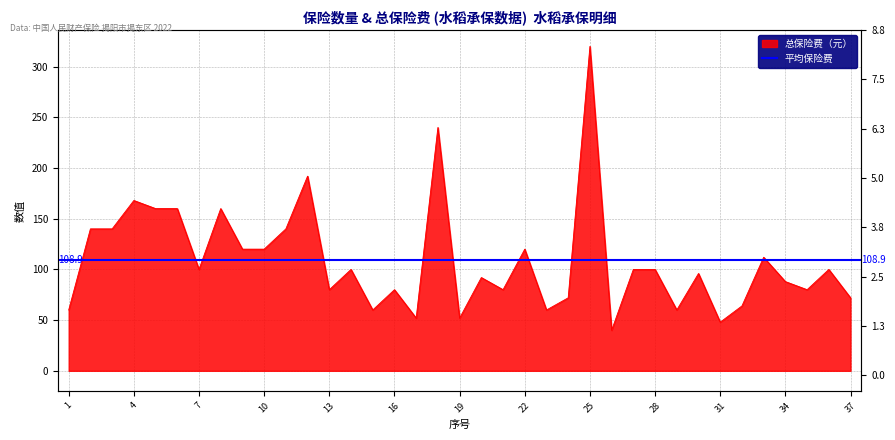

Where is the first local minimum?

7